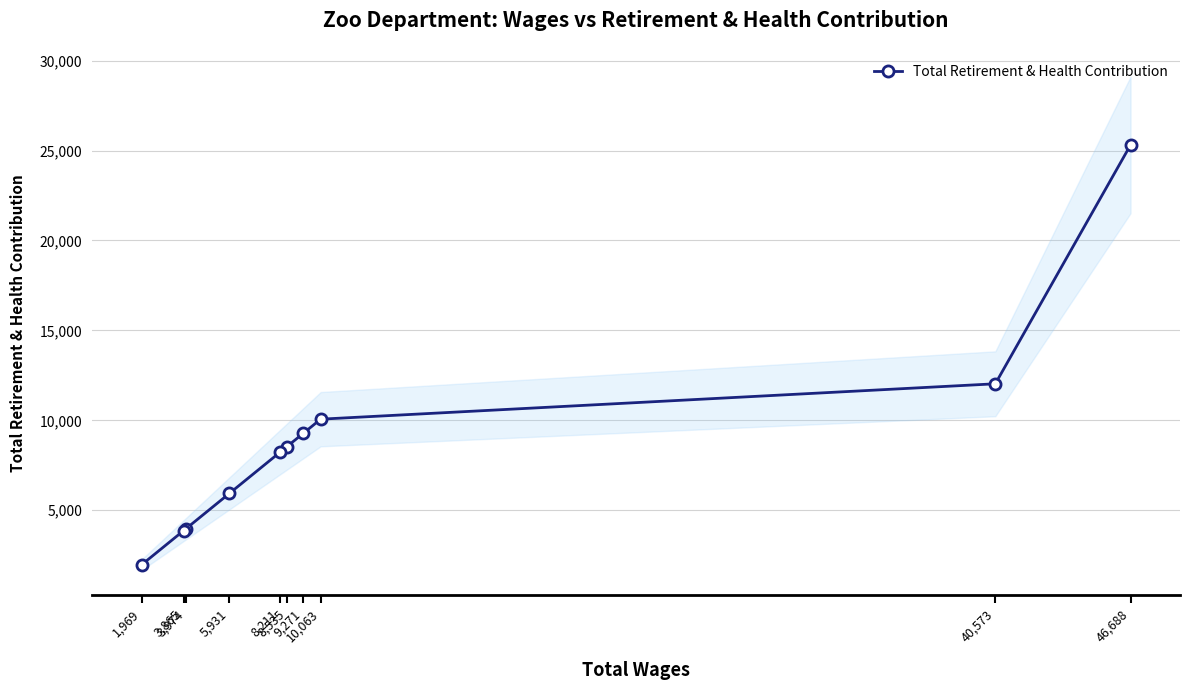

What is the value of the Total Retirement & Health Contribution point at the 1st from the left?

1969